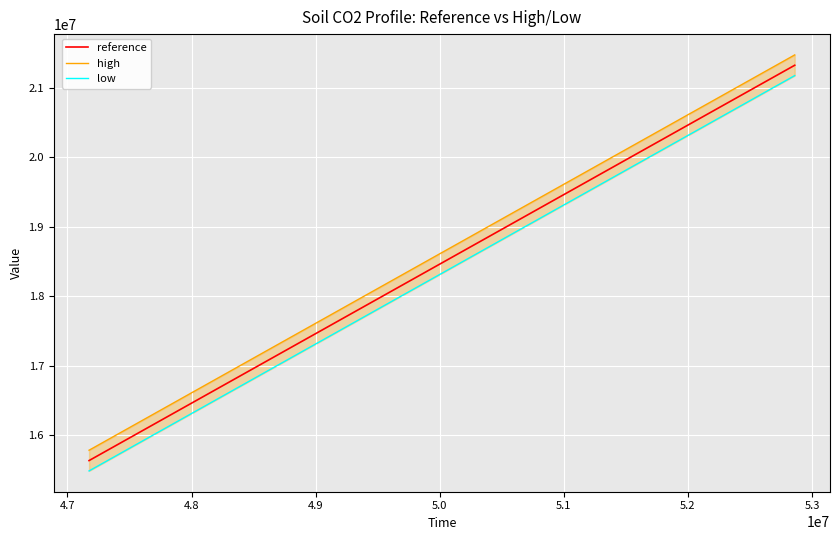

Which series has the largest range (max minus min)?

reference